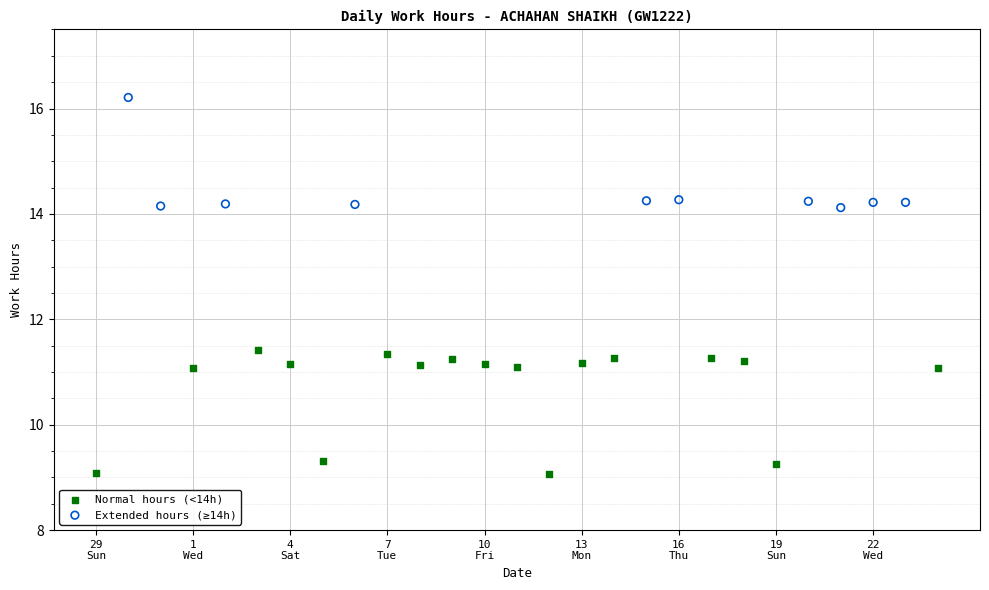

Which series contains the highest Y value?

Extended hours (≥14h)